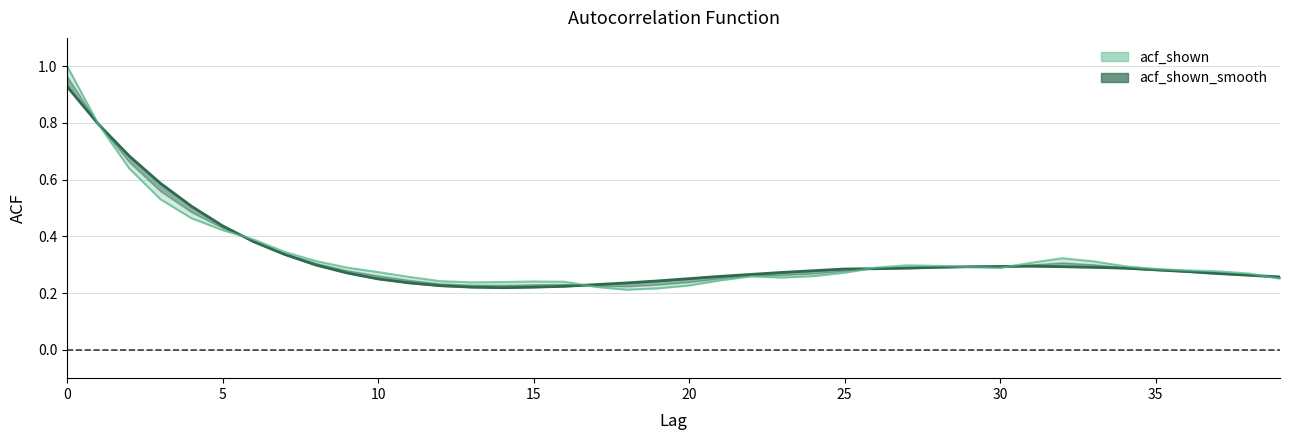

How many lines are shown in the chart?

2